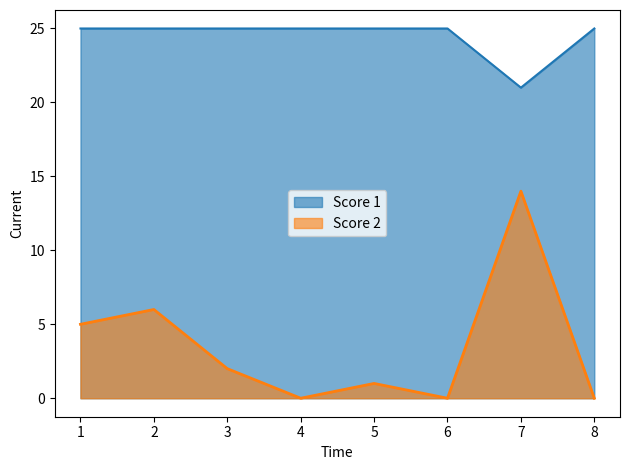

Is it true that Score 2 equals 4 at 8?

False